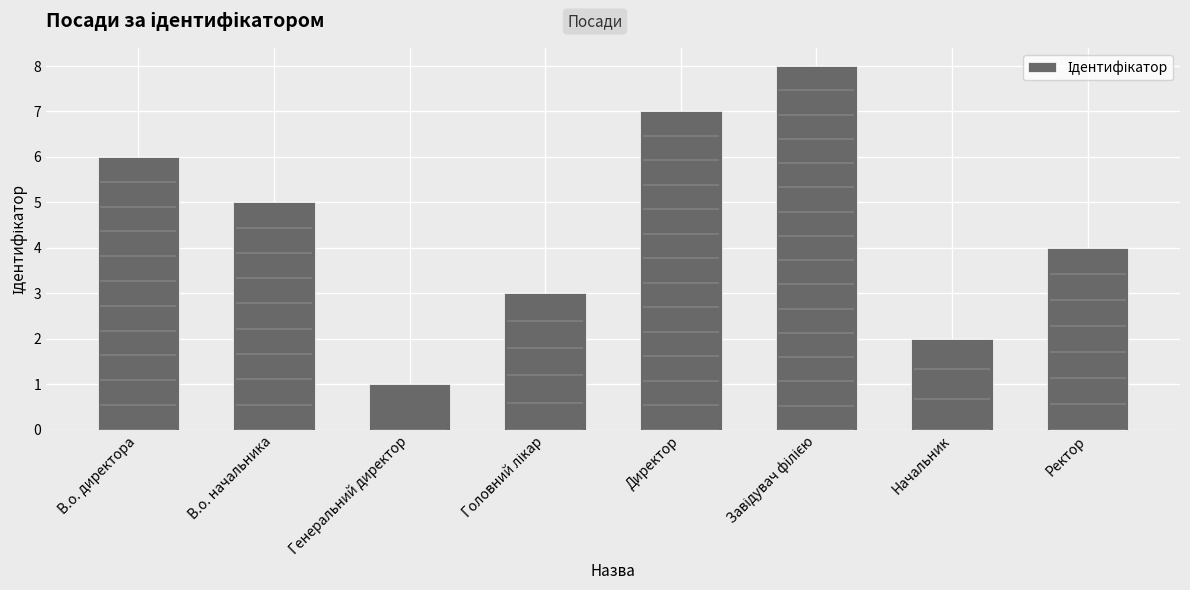

List the labels in order of value, largest first.

Завідувач філією, Директор, В.о. директора, В.о. начальника, Ректор, Головний лікар, Начальник, Генеральний директор